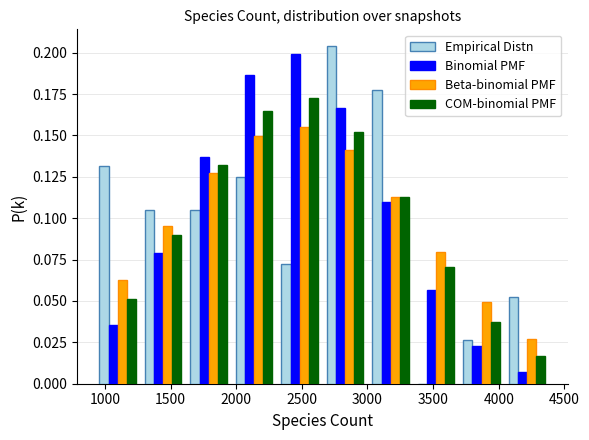

Reading left to right, transcribe this chart: for each range on the x-axis, give the height of each series' bar. Neither the bar edges nor the heights are printed on the chart, so give them approximately, as read against the axes.

900 to 1250: Empirical Distn=0.130	Binomial PMF=0.035	Beta-binomial PMF=0.065	COM-binomial PMF=0.050
1250 to 1600: Empirical Distn=0.105	Binomial PMF=0.080	Beta-binomial PMF=0.095	COM-binomial PMF=0.090
1600 to 1950: Empirical Distn=0.105	Binomial PMF=0.135	Beta-binomial PMF=0.125	COM-binomial PMF=0.130
1950 to 2300: Empirical Distn=0.125	Binomial PMF=0.185	Beta-binomial PMF=0.150	COM-binomial PMF=0.165
2300 to 2650: Empirical Distn=0.070	Binomial PMF=0.200	Beta-binomial PMF=0.155	COM-binomial PMF=0.175
2650 to 3000: Empirical Distn=0.205	Binomial PMF=0.165	Beta-binomial PMF=0.140	COM-binomial PMF=0.150
3000 to 3350: Empirical Distn=0.180	Binomial PMF=0.110	Beta-binomial PMF=0.115	COM-binomial PMF=0.115
3350 to 3700: Empirical Distn=0	Binomial PMF=0.055	Beta-binomial PMF=0.080	COM-binomial PMF=0.070
3700 to 4050: Empirical Distn=0.025	Binomial PMF=0.025	Beta-binomial PMF=0.050	COM-binomial PMF=0.035
4050 to 4400: Empirical Distn=0.055	Binomial PMF=0.005	Beta-binomial PMF=0.025	COM-binomial PMF=0.015